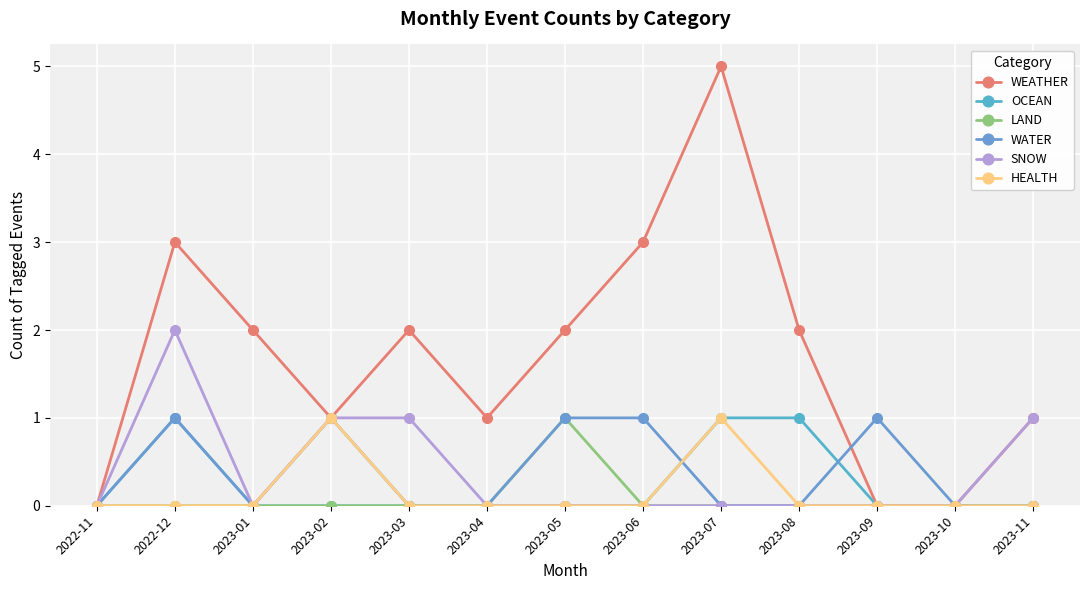

True or false: WEATHER has more than 1 points higher than both neighbors.

True